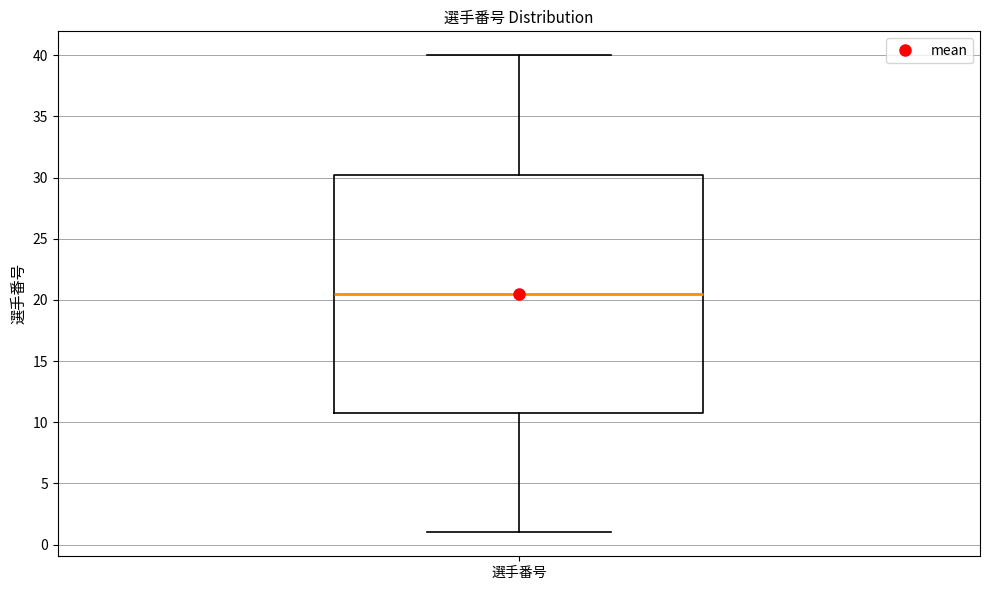

Read this box plot against the y-axis: the position of the median line, the range covered by the box, and the ends of both whiskers. The values are not printed on the chart, so give them approximately, as read against the axis.

median 20.5, box 11.0 to 30.5, whiskers 1.0 to 40.0